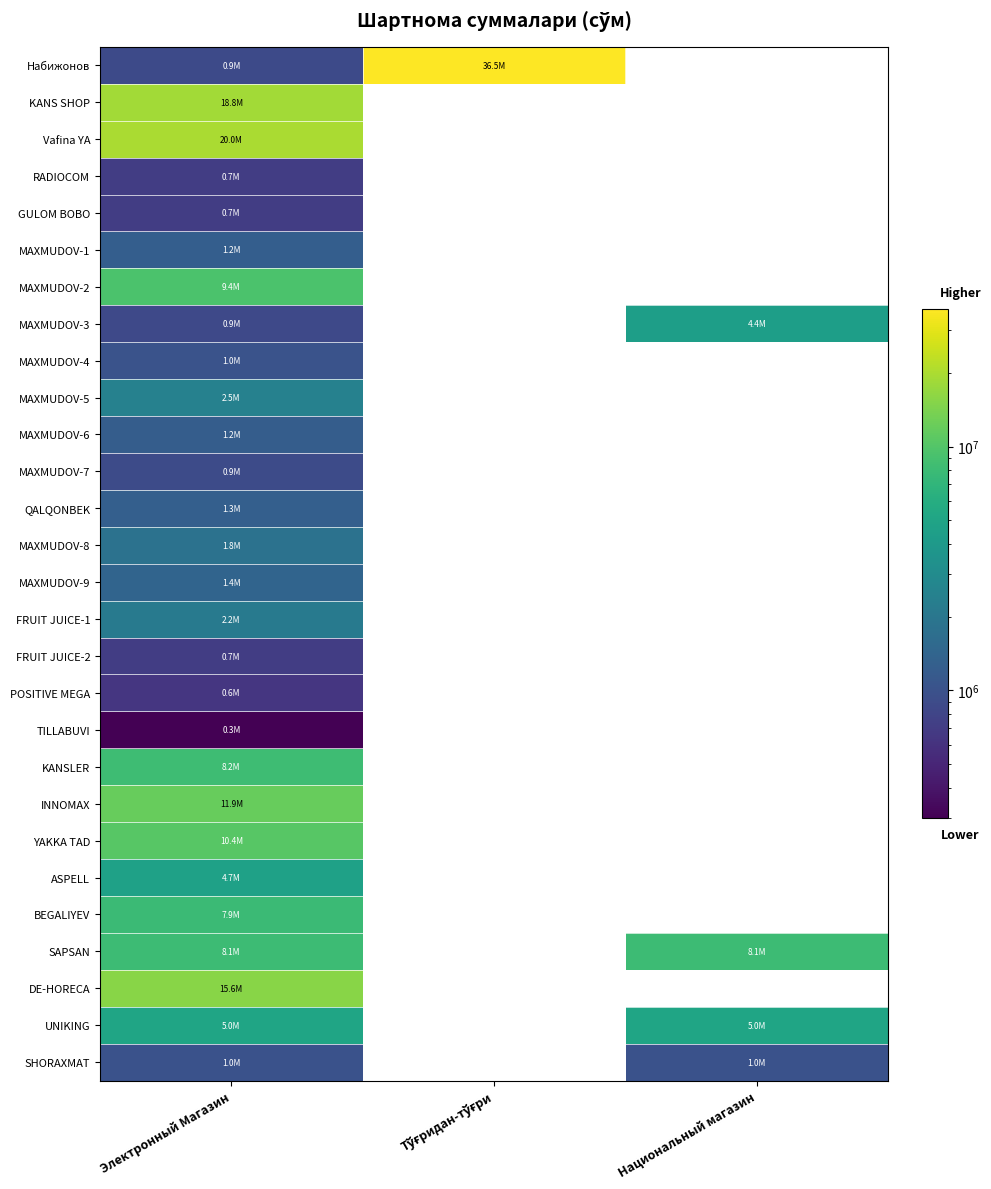

Reading right to left, transcribe all the data shown in this chart.

Набижонов: Национальный магазин=0	Тўғридан-тўғри=36500000	Электронный Магазин=875000
KANS SHOP: Национальный магазин=0	Тўғридан-тўғри=0	Электронный Магазин=18800000
Vafina YA: Национальный магазин=0	Тўғридан-тўғри=0	Электронный Магазин=20000000
RADIOCOM: Национальный магазин=0	Тўғридан-тўғри=0	Электронный Магазин=720000
GULOM BOBO: Национальный магазин=0	Тўғридан-тўғри=0	Электронный Магазин=720000
MAXMUDOV-1: Национальный магазин=0	Тўғридан-тўғри=0	Электронный Магазин=1250000
MAXMUDOV-2: Национальный магазин=0	Тўғридан-тўғри=0	Электронный Магазин=9400000
MAXMUDOV-3: Национальный магазин=4404365	Тўғридан-тўғри=0	Электронный Магазин=870000
MAXMUDOV-4: Национальный магазин=0	Тўғридан-тўғри=0	Электронный Магазин=1020000
MAXMUDOV-5: Национальный магазин=0	Тўғридан-тўғри=0	Электронный Магазин=2460000
MAXMUDOV-6: Национальный магазин=0	Тўғридан-тўғри=0	Электронный Магазин=1230000
MAXMUDOV-7: Национальный магазин=0	Тўғридан-тўғри=0	Электронный Магазин=900000
QALQONBEK: Национальный магазин=0	Тўғридан-тўғри=0	Электронный Магазин=1280000
MAXMUDOV-8: Национальный магазин=0	Тўғридан-тўғри=0	Электронный Магазин=1820000
MAXMUDOV-9: Национальный магазин=0	Тўғридан-тўғри=0	Электронный Магазин=1420000
FRUIT JUICE-1: Национальный магазин=0	Тўғридан-тўғри=0	Электронный Магазин=2160000
FRUIT JUICE-2: Национальный магазин=0	Тўғридан-тўғри=0	Электронный Магазин=720000
POSITIVE MEGA: Национальный магазин=0	Тўғридан-тўғри=0	Электронный Магазин=644440
TILLABUVI: Национальный магазин=0	Тўғридан-тўғри=0	Электронный Магазин=300000
KANSLER: Национальный магазин=0	Тўғридан-тўғри=0	Электронный Магазин=8200000
INNOMAX: Национальный магазин=0	Тўғридан-тўғри=0	Электронный Магазин=11900000
YAKKA TAD: Национальный магазин=0	Тўғридан-тўғри=0	Электронный Магазин=10400000
ASPELL: Национальный магазин=0	Тўғридан-тўғри=0	Электронный Магазин=4710000
BEGALIYEV: Национальный магазин=0	Тўғридан-тўғри=0	Электронный Магазин=7940000
SAPSAN: Национальный магазин=8100000	Тўғридан-тўғри=0	Электронный Магазин=8100000
DE-HORECA: Национальный магазин=0	Тўғридан-тўғри=0	Электронный Магазин=15600000
UNIKING: Национальный магазин=5040000	Тўғридан-тўғри=0	Электронный Магазин=5040000
SHORAXMAT: Национальный магазин=1000000	Тўғридан-тўғри=0	Электронный Магазин=1000000